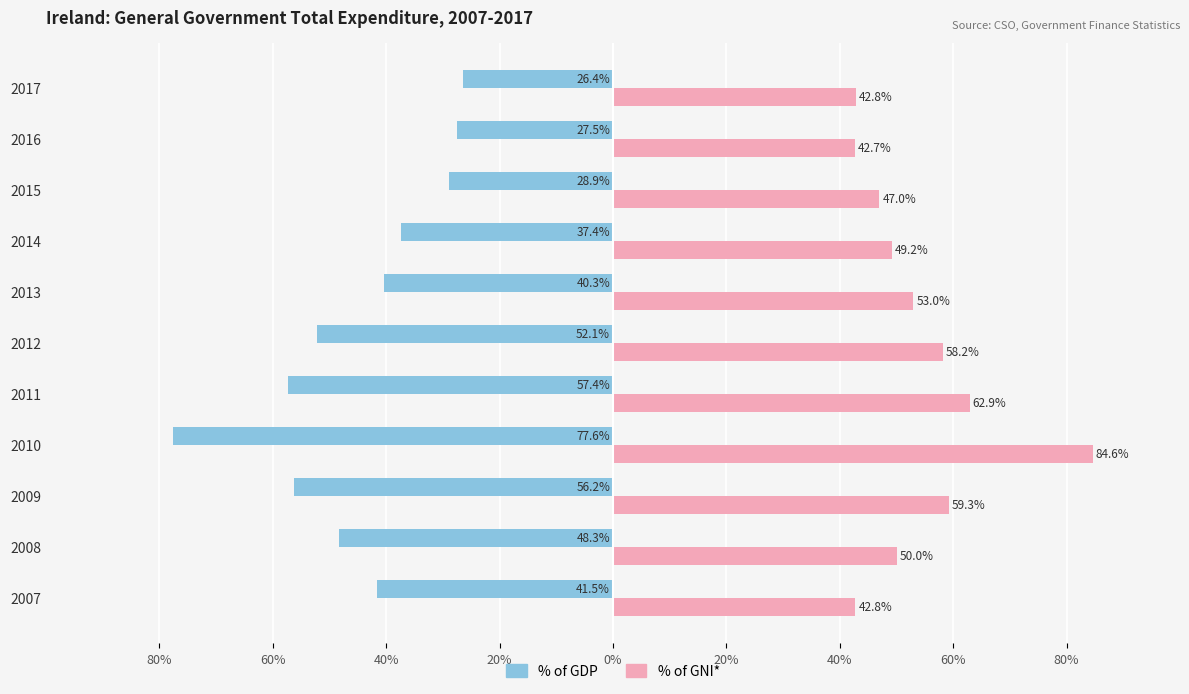

What are all the series names shown in the legend?

% of GDP, % of GNI*